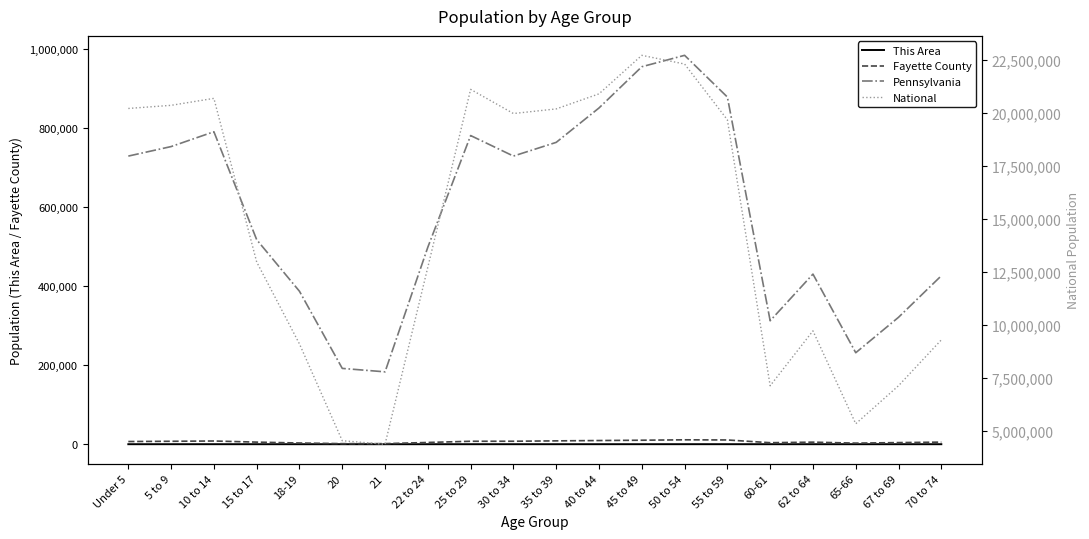

True or false: Fayette County and This Area cross at least once.

False